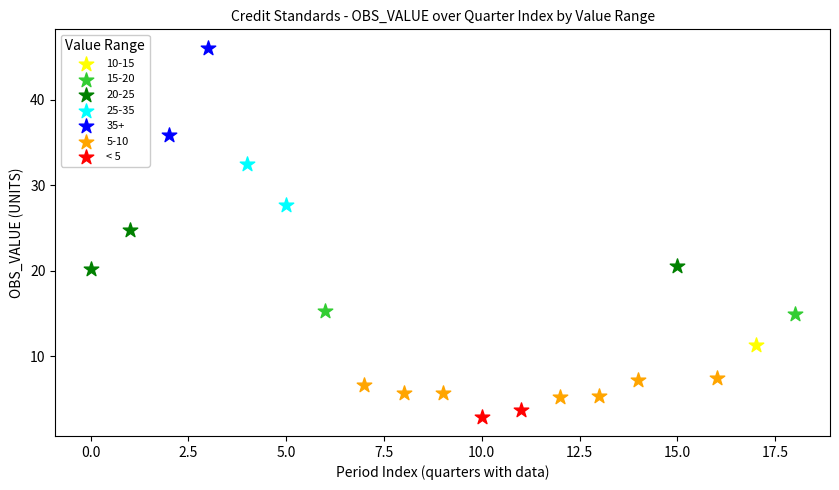

What are all the series names shown in the legend?

10-15, 15-20, 20-25, 25-35, 35+, 5-10, < 5